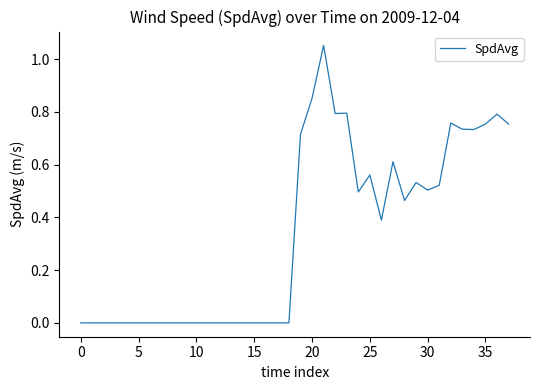

Is this an area chart (filled region under the line)?

No